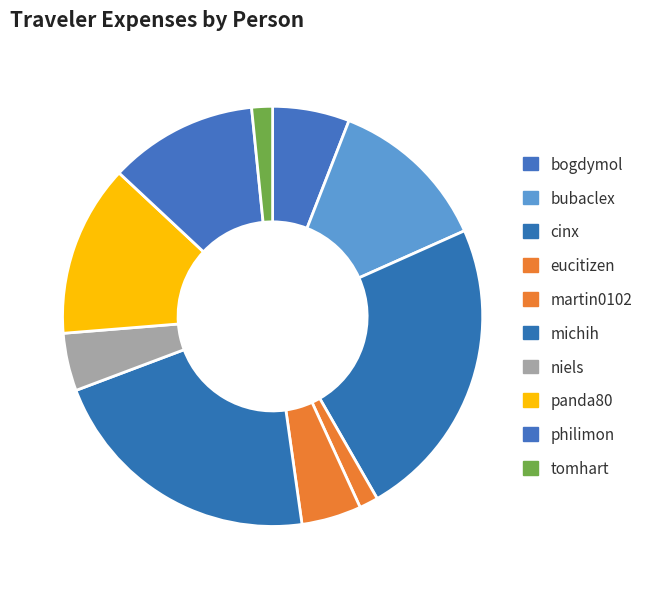

What is the smallest slice in the pie chart?

eucitizen